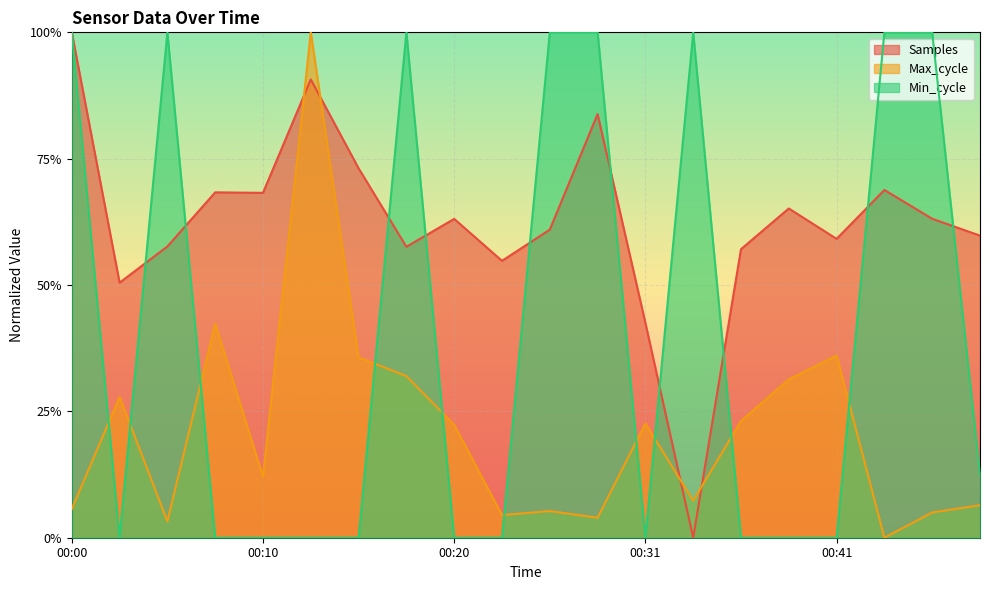

Does the chart display data point markers on the line(s)?

No